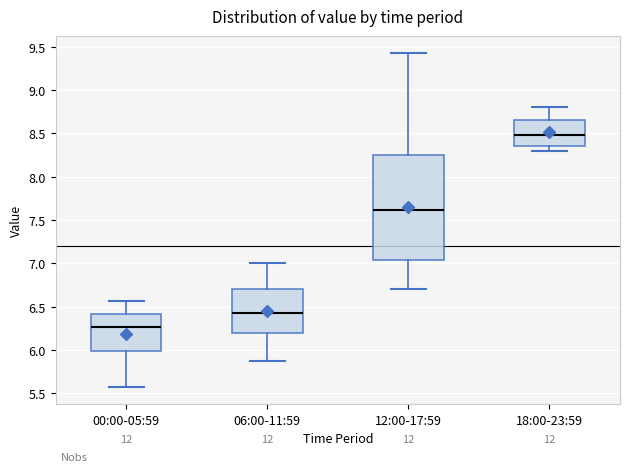

Where is the lower edge of the box for 12:00-17:59 on the y-axis? The values are not printed on the chart, so give them approximately, as read against the axis.

7.05